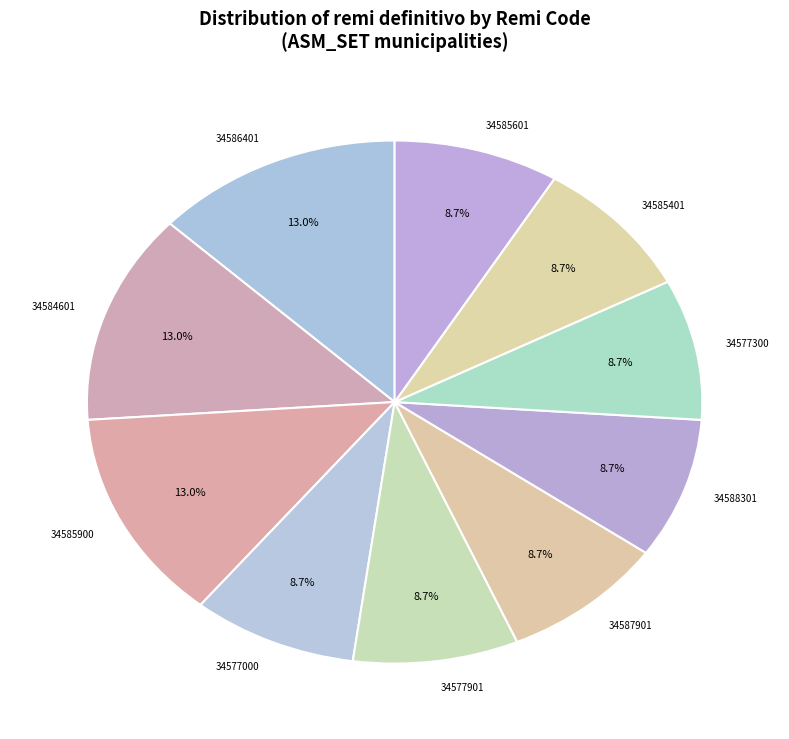

How many slices are in this pie chart?

10